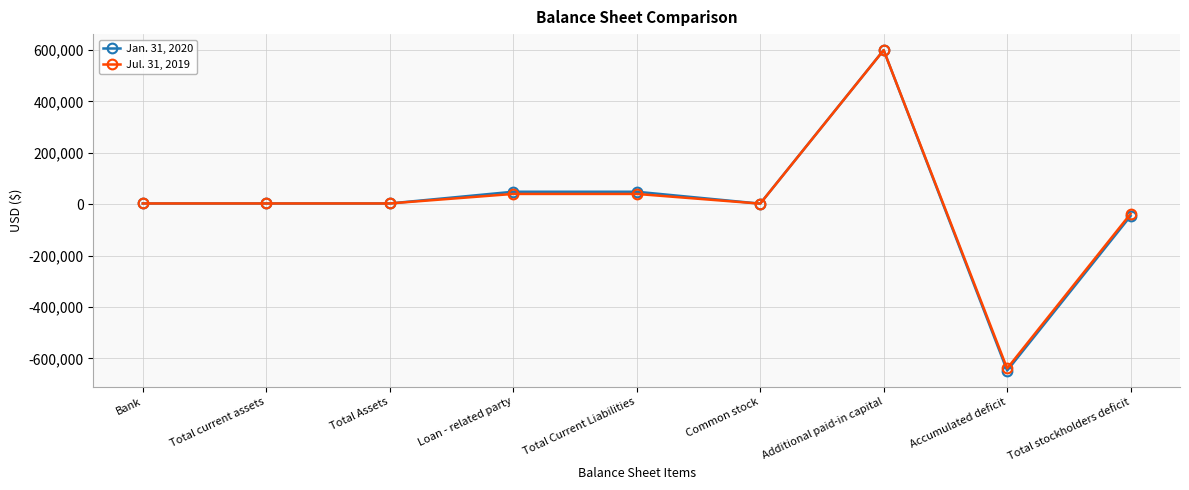

Rank the series at Total Current Liabilities from highest to lowest value.

Jan. 31, 2020, Jul. 31, 2019